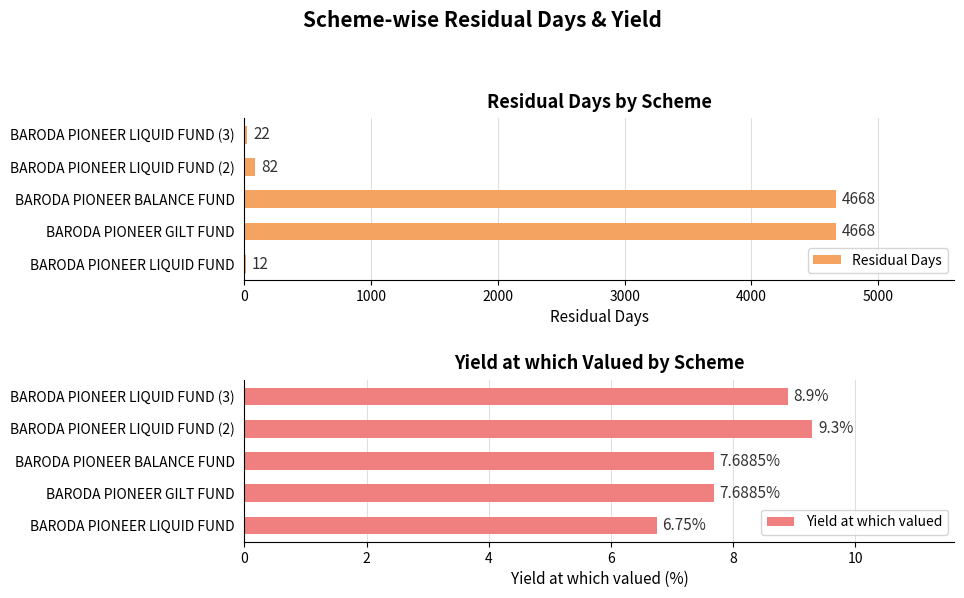

The Yield at which valued series shows 9.3 at BARODA PIONEER LIQUID FUND (2). True or false?

True